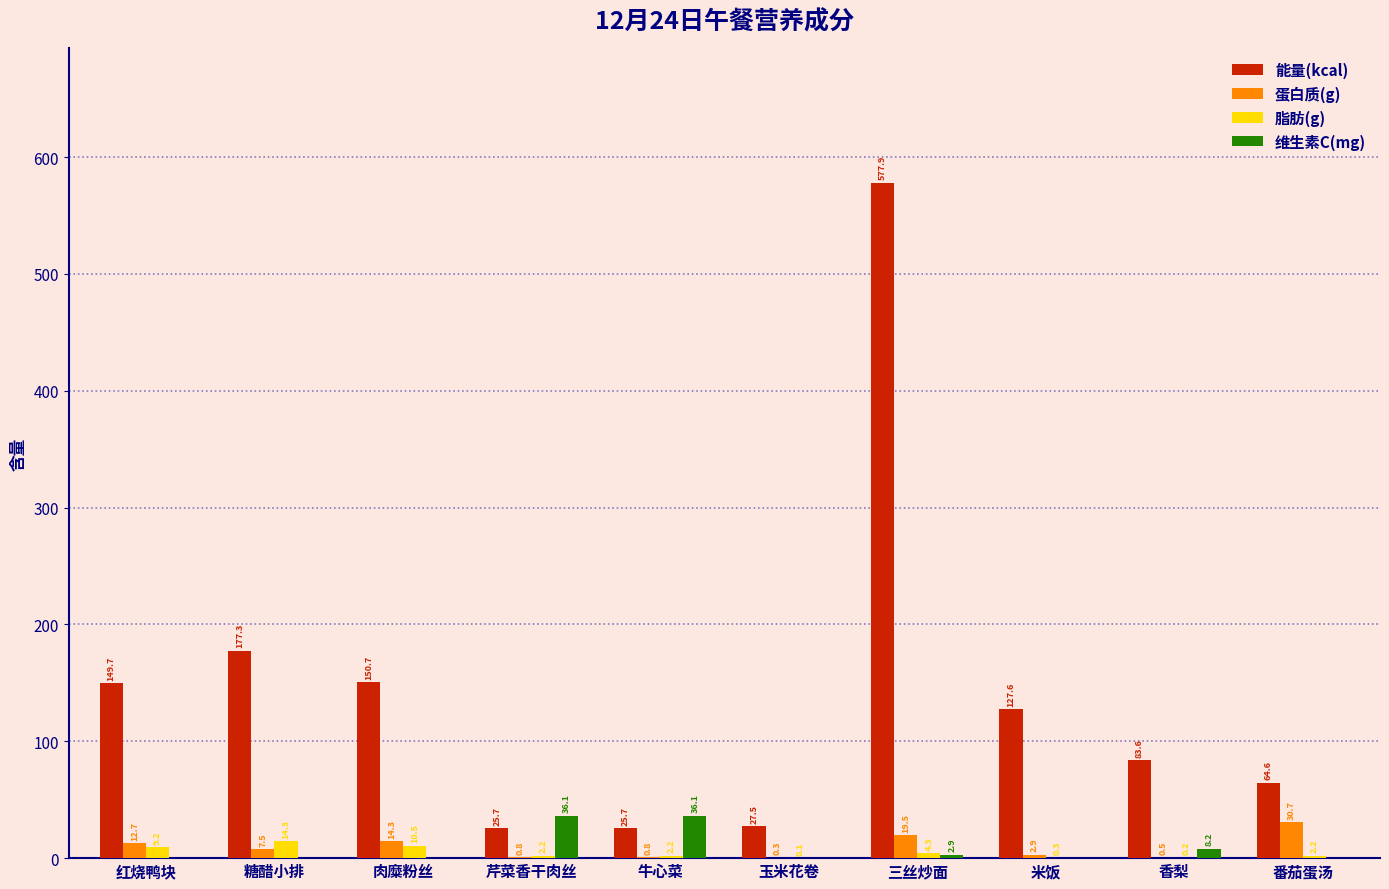

What is the difference between the 蛋白质(g) values at 芹菜香干肉丝 and 番茄蛋汤?

29.9